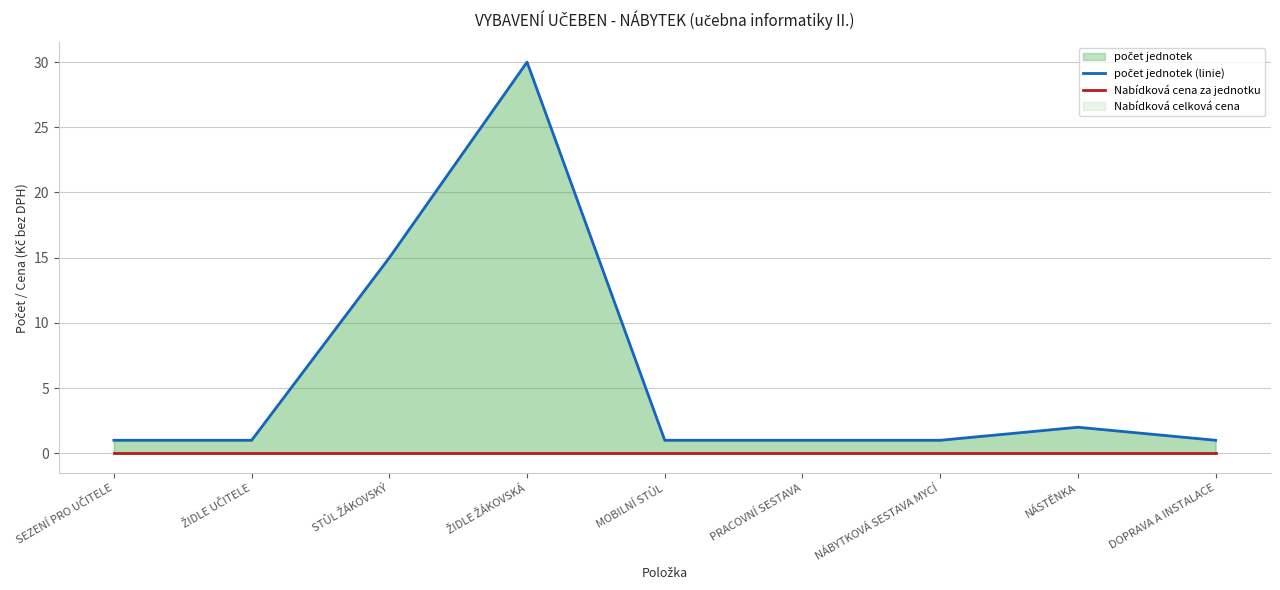

What is the label of the 2nd point from the left?

ŽIDLE UČITELE